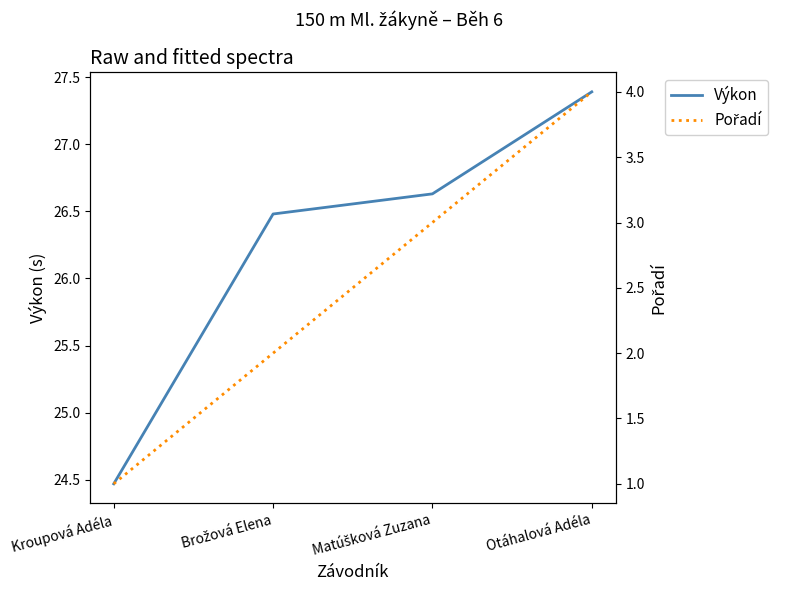

True or false: Pořadí has more than 1 points higher than both neighbors.

False